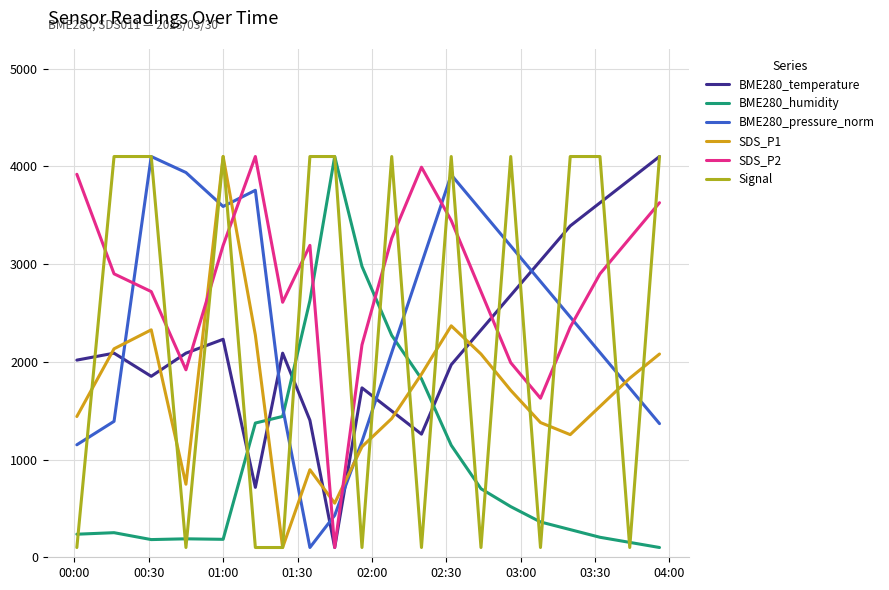

How many interior local valleys does the SDS_P1 series have?

4